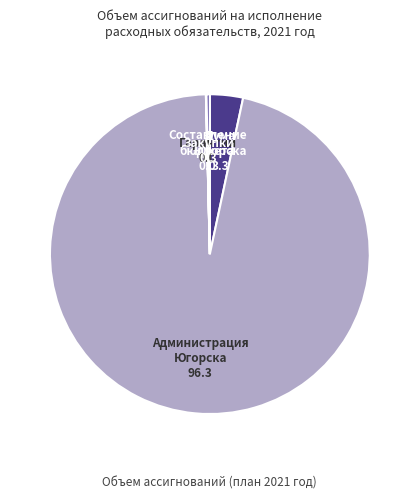

Count the number of slices in the pie.

5